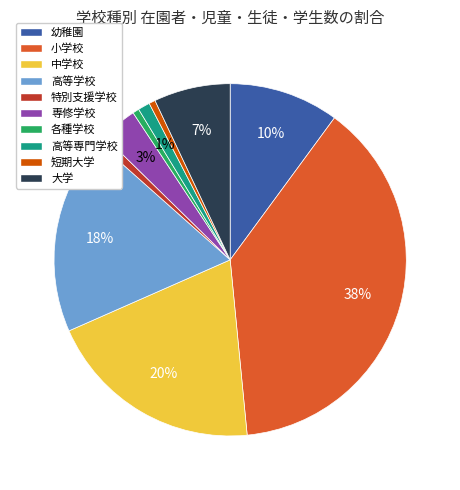

To the nearest percent, what is the combined percentage of 高等専門学校 and 各種学校?

2%